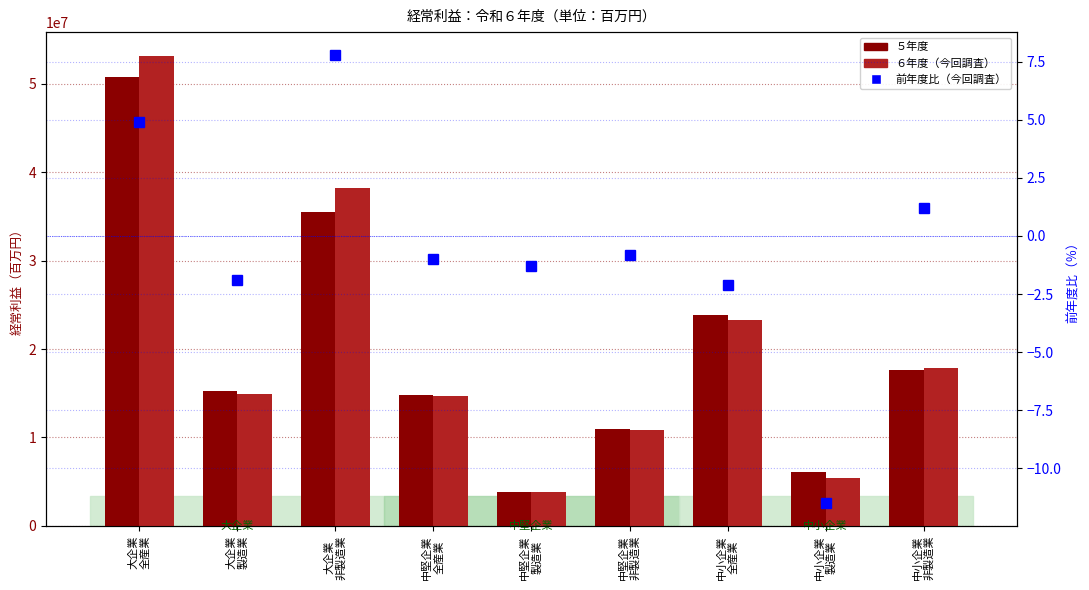

Which category has the highest value across all series?

大企業
全産業